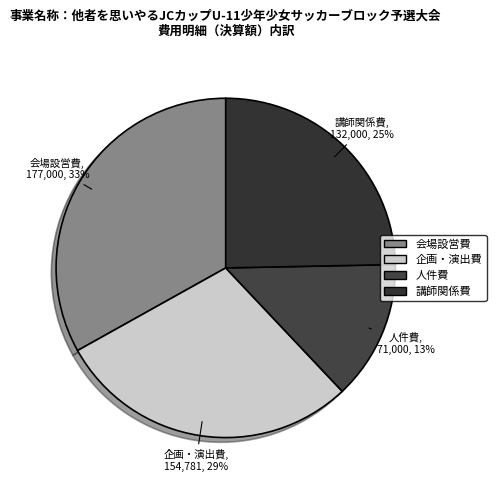

To the nearest percent, what is the average slice percentage?

25%